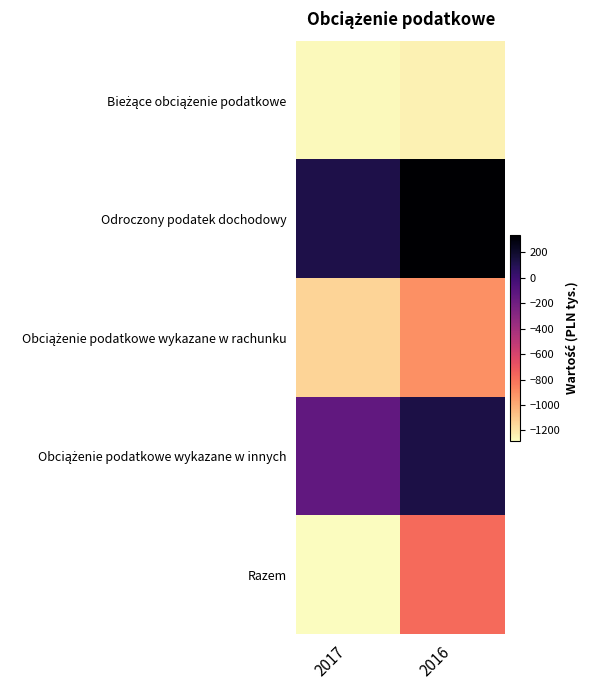

Which category has the highest value across all series?

2016